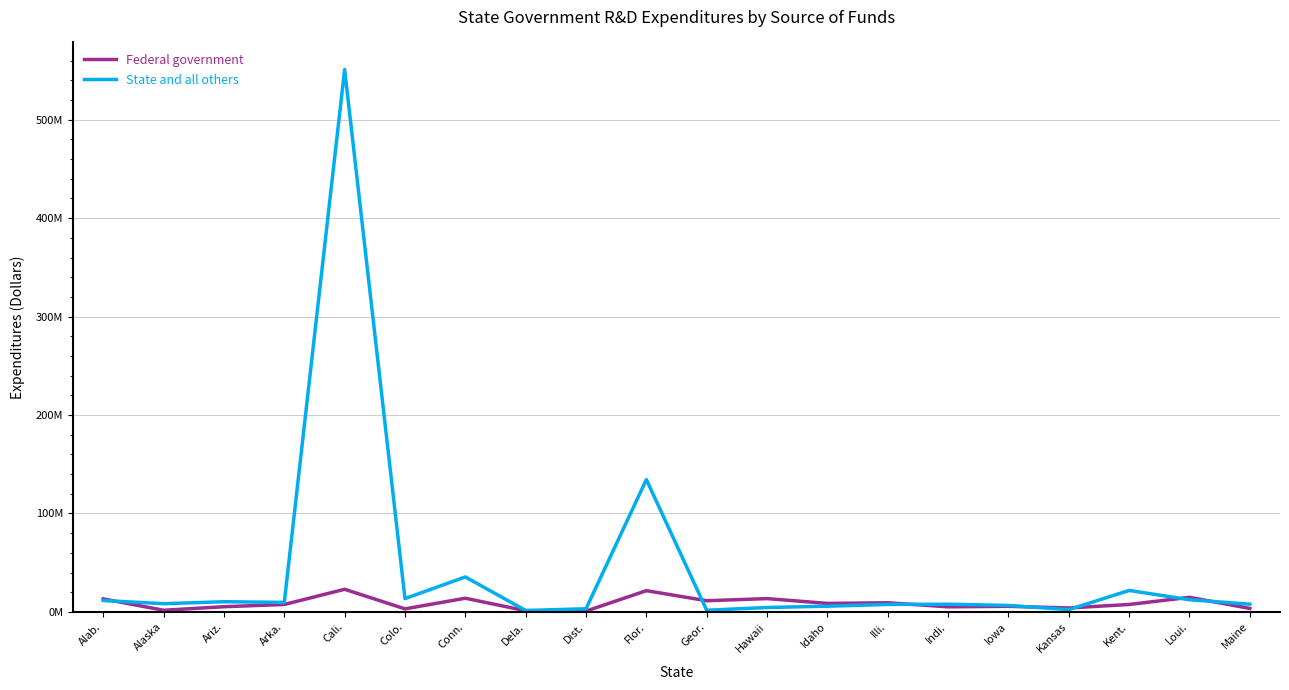

What is the label of the 14th point from the left?

Illi.